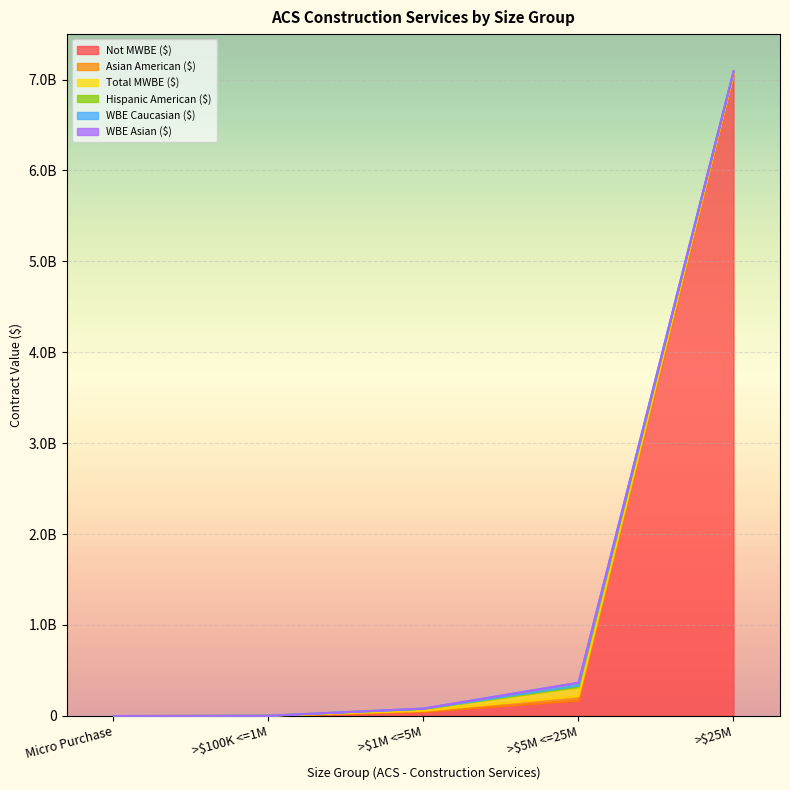

At how many categories does at least one series exceed 622542887?

1